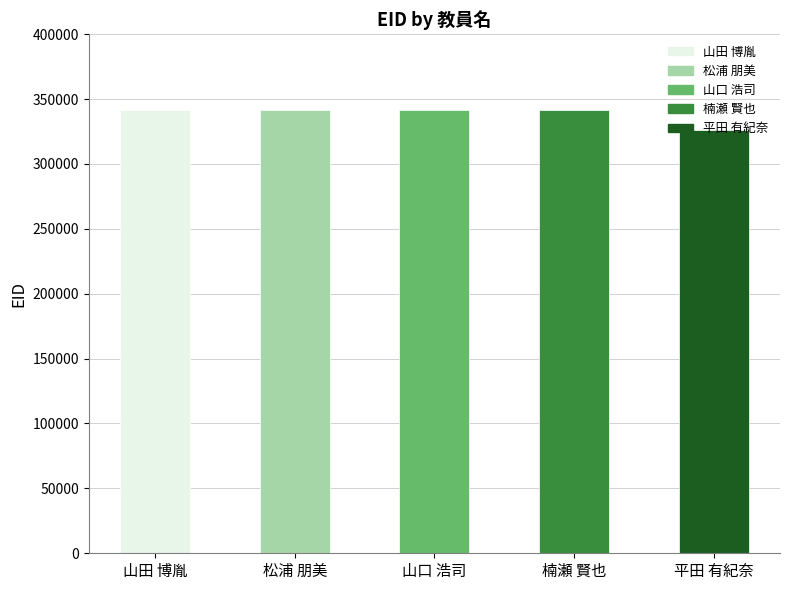

What is the average value?

338454